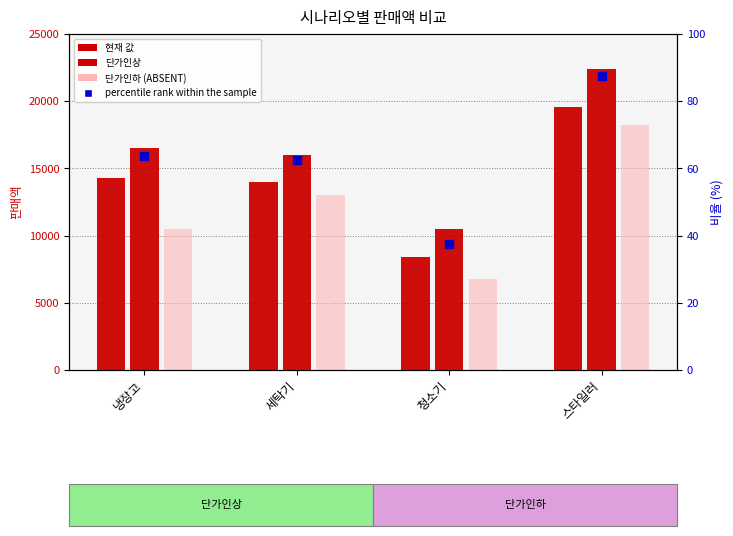

What are all the series names shown in the legend?

현재 값, 단가인상, 단가인하, percentile rank within the sample